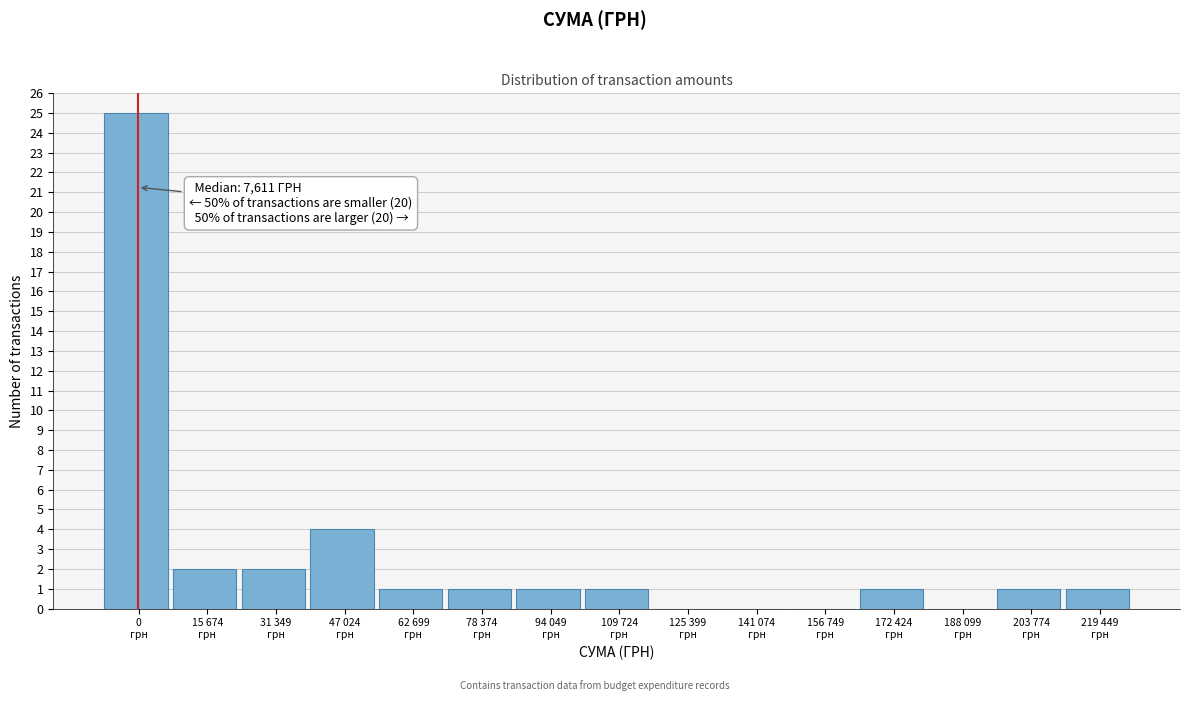

What is the sum of all values?

40